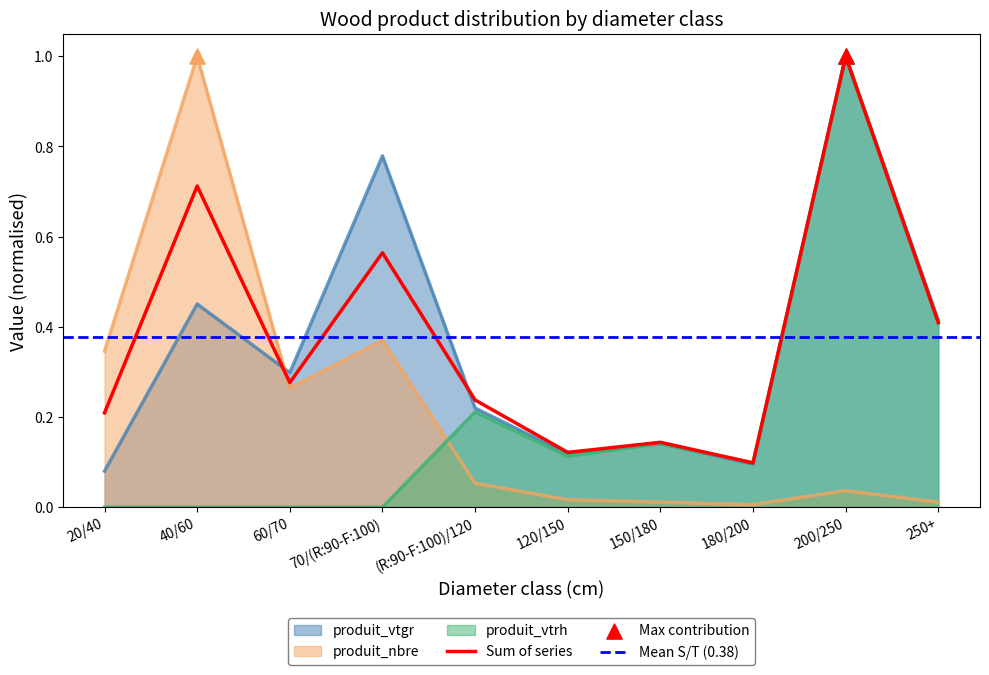

At which category is the sum across all series the highest?

200/250